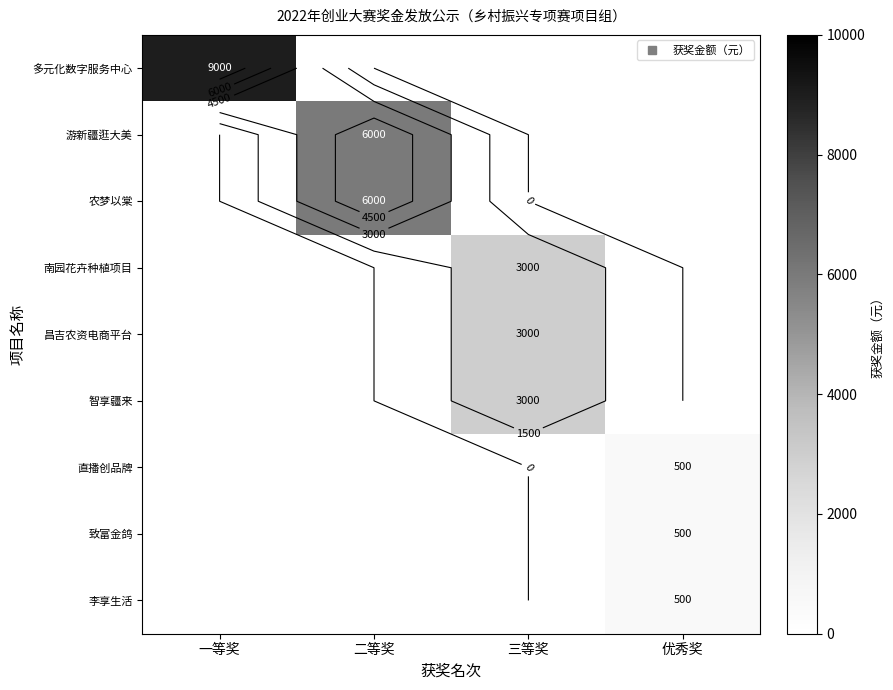

The 智享疆来 series shows -2067 at 一等奖. True or false?

False